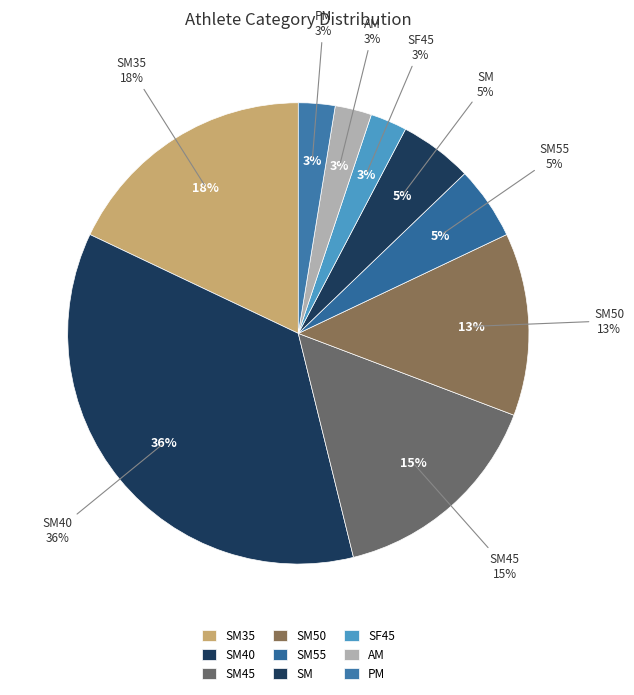

Which category has the smallest portion of the pie?

SF45